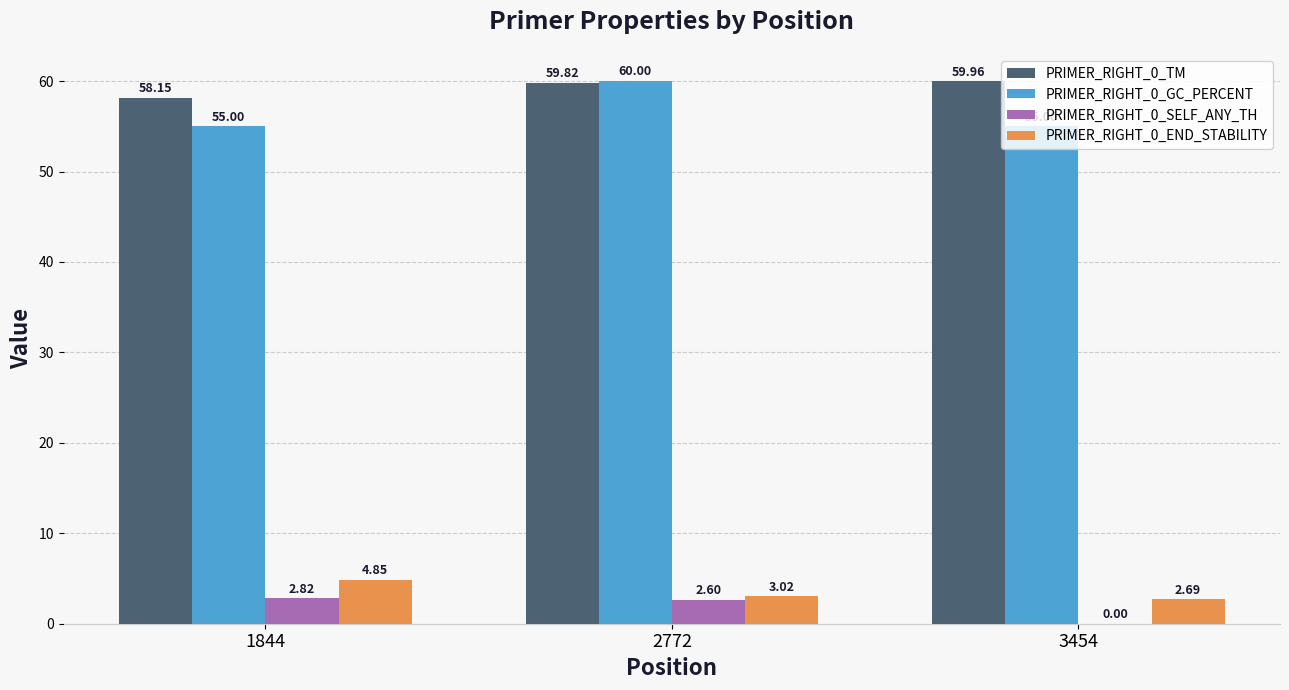

At which category is the sum across all series the highest?

2772